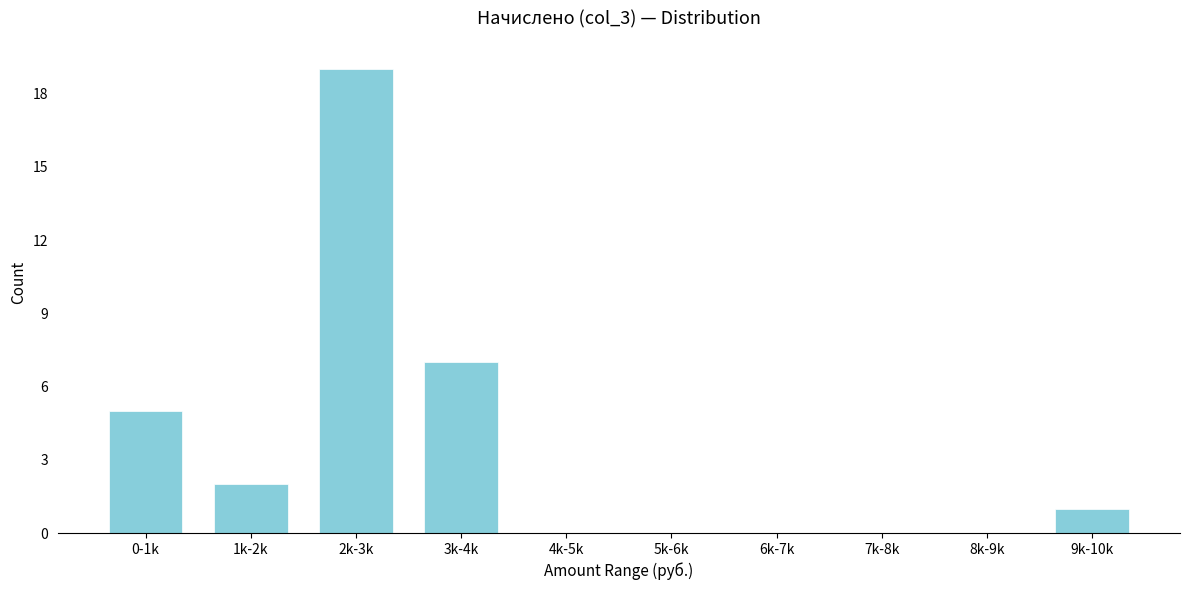

Reading left to right, what are all the values shown in this chart?

0-1k=5	1k-2k=2	2k-3k=19	3k-4k=7	4k-5k=0	5k-6k=0	6k-7k=0	7k-8k=0	8k-9k=0	9k-10k=1